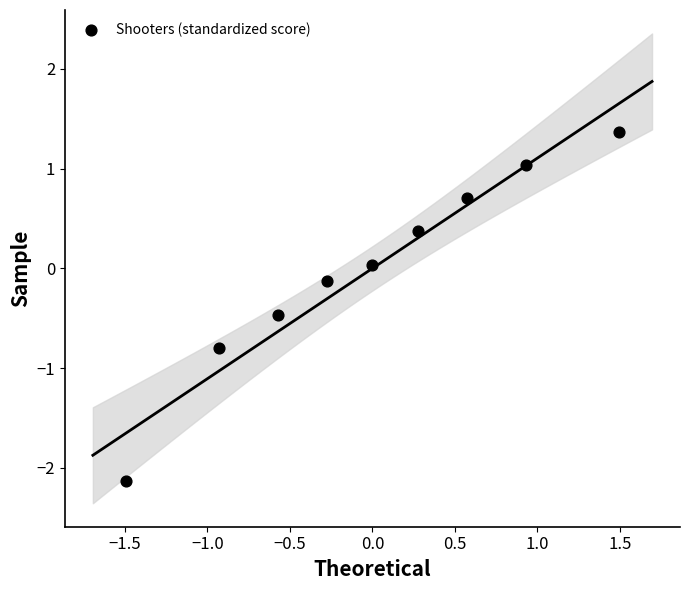

What is the range of X values (max minus min)?

3.0